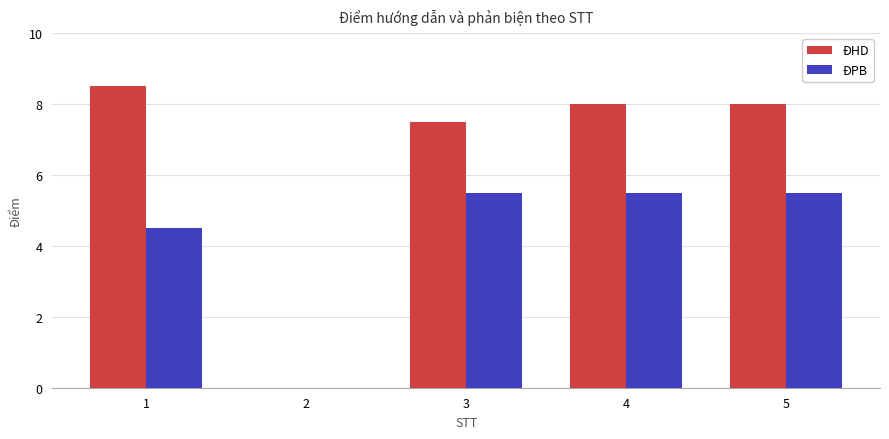

What is the highest value of the ĐHD series?

8.5